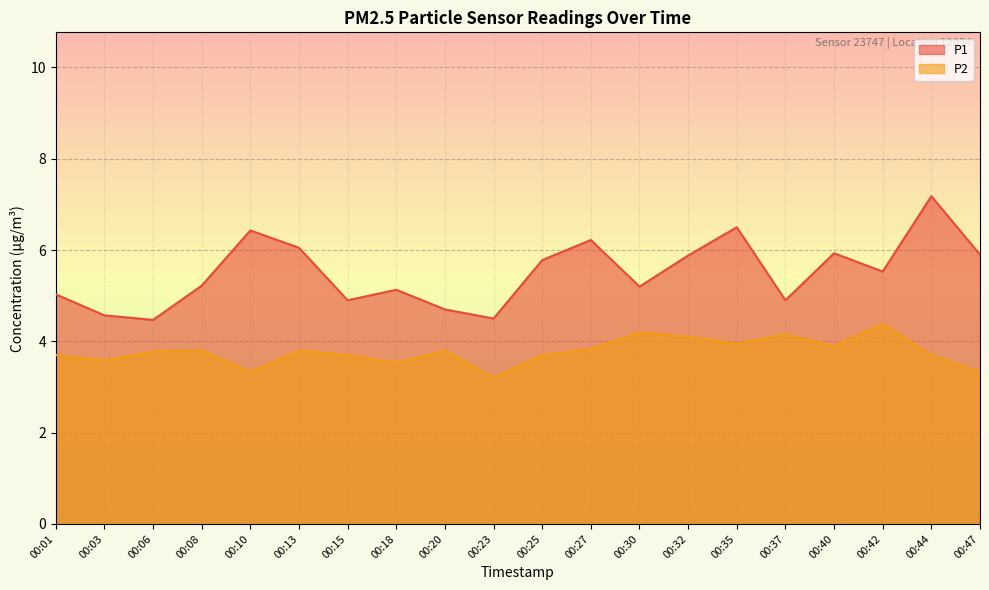

Rank the series at 00:40 from lowest to highest value.

P2, P1